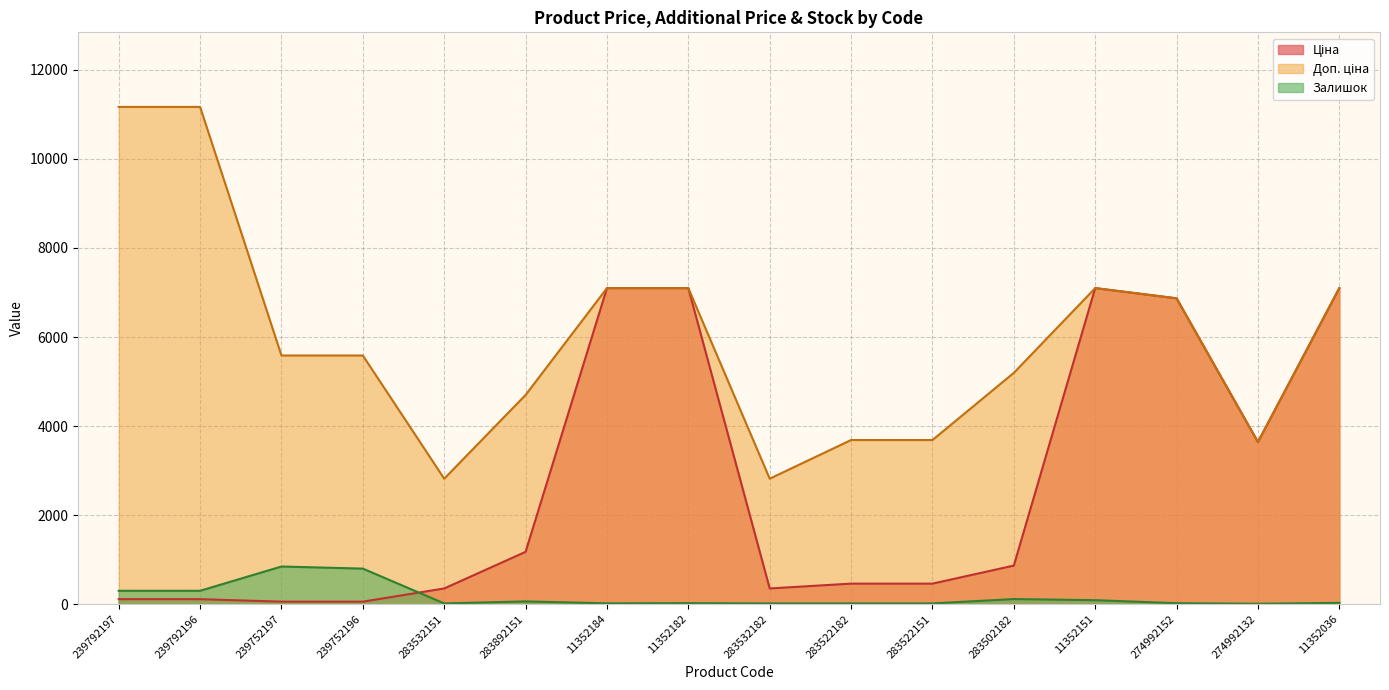

Reading left to right, what are all the values shown in this chart?

Ціна: 239792197=111.7	239792196=111.7	239752197=55.9	239752196=55.9	283532151=352.2	283892151=1174.7	11352184=7098.8	11352182=7098.8	283532182=352.2	283522182=460.8	283522151=460.8	283502182=865.9	11352151=7098.8	274992152=6869.4	274992132=3640.8	11352036=7098.8
Доп. ціна: 239792197=11169.0	239792196=11169.0	239752197=5585.0	239752196=5585.0	283532151=2818.0	283892151=4698.8	11352184=7098.8	11352182=7098.8	283532182=2818.0	283522182=3686.5	283522151=3686.5	283502182=5195.4	11352151=7098.8	274992152=6869.4	274992132=3641.0	11352036=7098.8
Залишок: 239792197=300.0	239792196=300.0	239752197=845.0	239752196=798.0	283532151=16.0	283892151=61.0	11352184=18.0	11352182=22.0	283532182=16.0	283522182=16.0	283522151=16.0	283502182=114.0	11352151=89.0	274992152=21.0	274992132=9.0	11352036=29.0